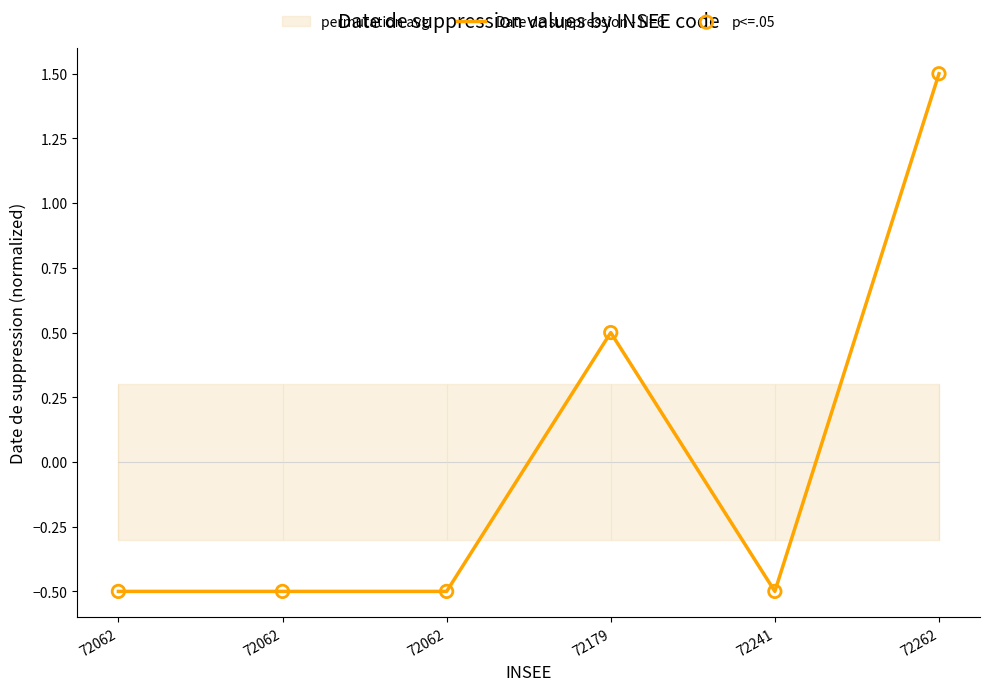

Which series contains the highest Y value?

Date de suppression - N=6